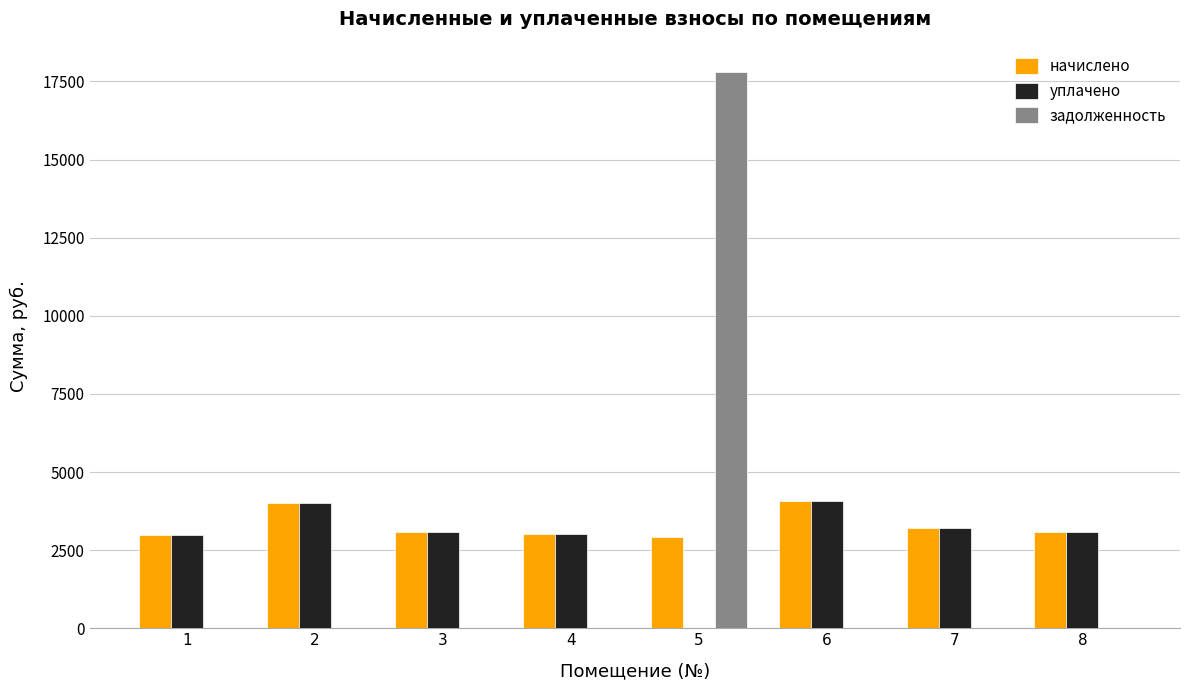

Which series has the largest range (max minus min)?

задолженность